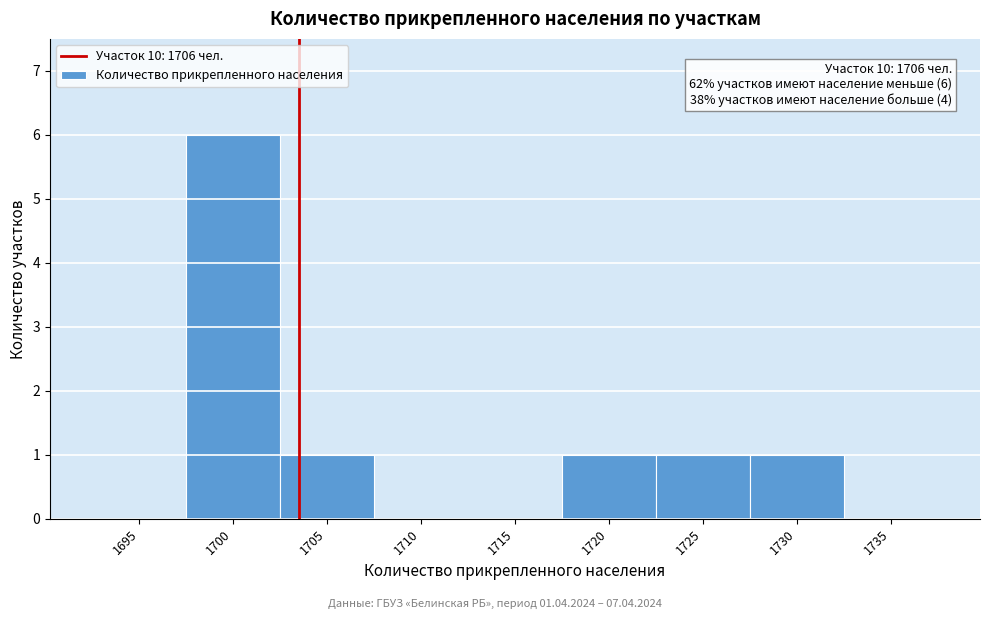

Reading left to right, what are all the values shown in this chart?

1695=0	1700=6	1705=1	1710=0	1715=0	1720=1	1725=1	1730=1	1735=0